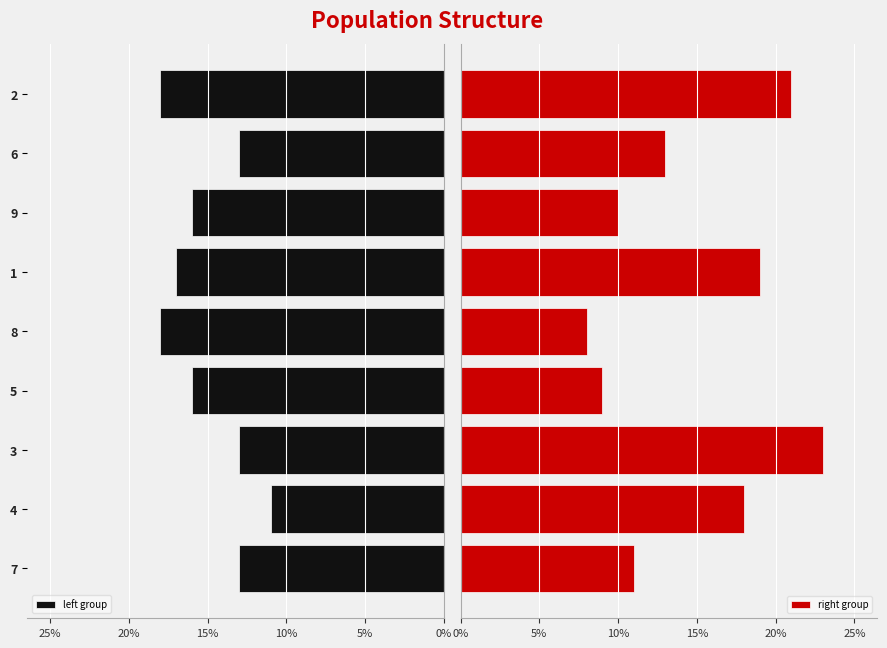

List the series in order of their overall mean, lowest first.

right group, left group